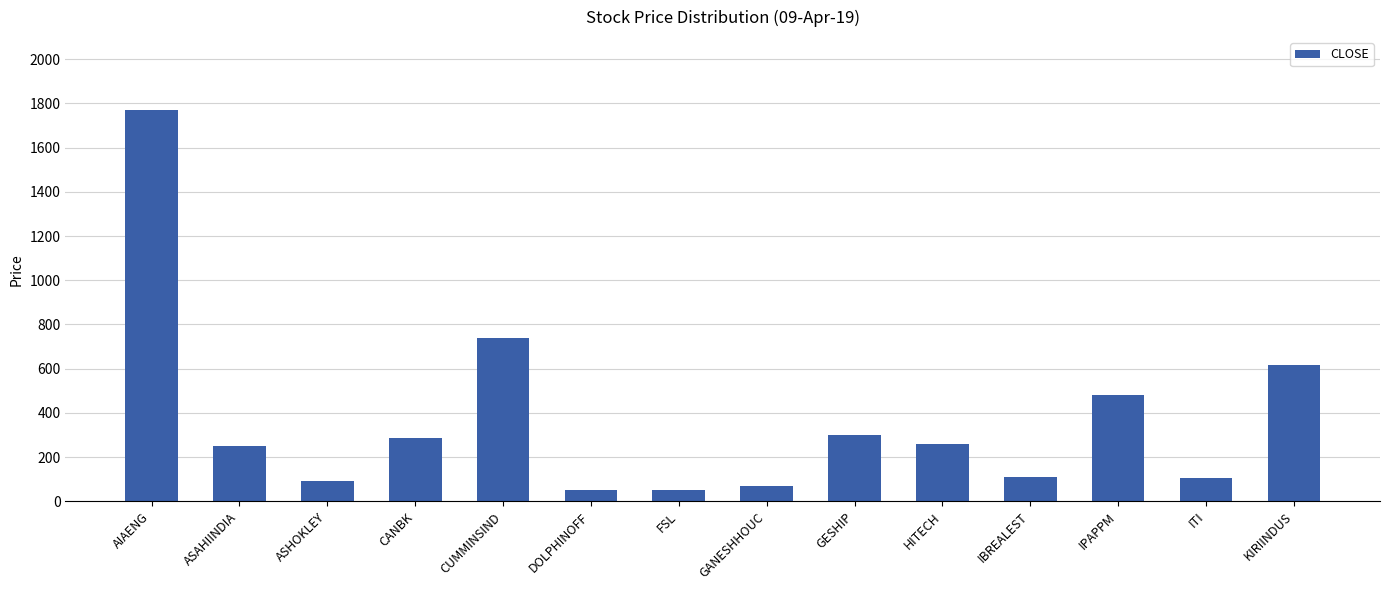

What is the minimum value shown in the chart?

51.3